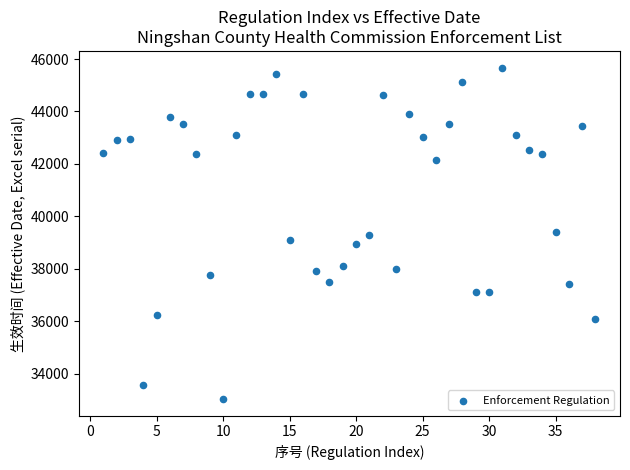

What is the range of X values (max minus min)?

37